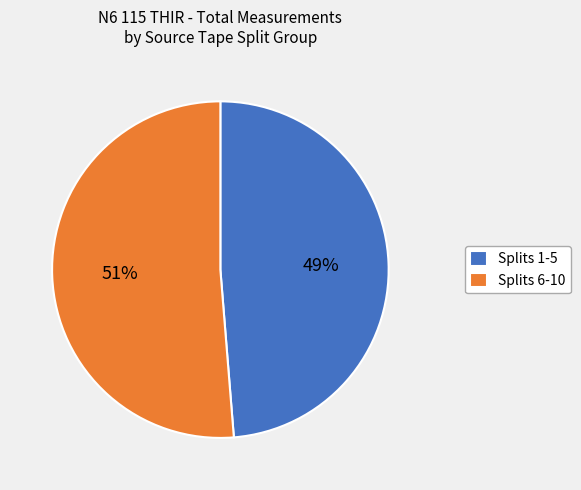

Which has a higher value, Splits 1-5 or Splits 6-10?

Splits 6-10